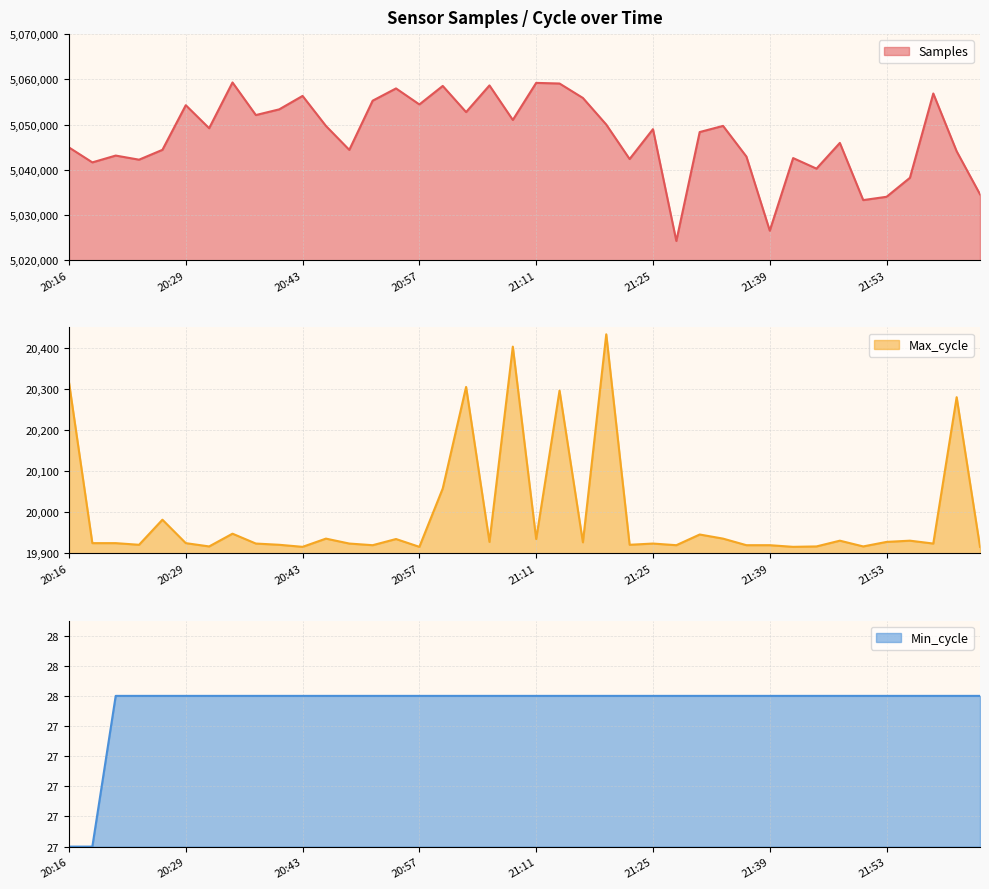

Reading right to left, extract all data points from this chart.

Samples: 22:04=5034575	22:01=5044096	21:58=5056869	21:55=5038229	21:53=5034025	21:50=5033295	21:47=5045938	21:44=5040253	21:42=5042587	21:39=5026534	21:36=5042919	21:33=5049705	21:30=5048343	21:28=5024253	21:25=5048979	21:22=5042377	21:19=5050000	21:17=5055884	21:14=5059076	21:11=5059214	21:08=5051021	21:05=5058656	21:03=5052759	21:00=5058540	20:57=5054450	20:54=5057989	20:52=5055279	20:49=5044401	20:46=5049691	20:43=5056332	20:40=5053360	20:38=5052100	20:35=5059310	20:32=5049190	20:29=5054280	20:27=5044408	20:24=5042232	20:21=5043142	20:18=5041634	20:16=5044938
Max_cycle: 22:04=19916	22:01=20280	21:58=19924	21:55=19931	21:53=19928	21:50=19917	21:47=19931	21:44=19917	21:42=19916	21:39=19920	21:36=19920	21:33=19936	21:30=19946	21:28=19920	21:25=19924	21:22=19921	21:19=20433	21:17=19927	21:14=20296	21:11=19935	21:08=20403	21:05=19928	21:03=20305	21:00=20058	20:57=19916	20:54=19935	20:52=19920	20:49=19924	20:46=19936	20:43=19916	20:40=19921	20:38=19924	20:35=19948	20:32=19917	20:29=19925	20:27=19982	20:24=19921	20:21=19925	20:18=19925	20:16=20316
Min_cycle: 22:04=28	22:01=28	21:58=28	21:55=28	21:53=28	21:50=28	21:47=28	21:44=28	21:42=28	21:39=28	21:36=28	21:33=28	21:30=28	21:28=28	21:25=28	21:22=28	21:19=28	21:17=28	21:14=28	21:11=28	21:08=28	21:05=28	21:03=28	21:00=28	20:57=28	20:54=28	20:52=28	20:49=28	20:46=28	20:43=28	20:40=28	20:38=28	20:35=28	20:32=28	20:29=28	20:27=28	20:24=28	20:21=28	20:18=27	20:16=27